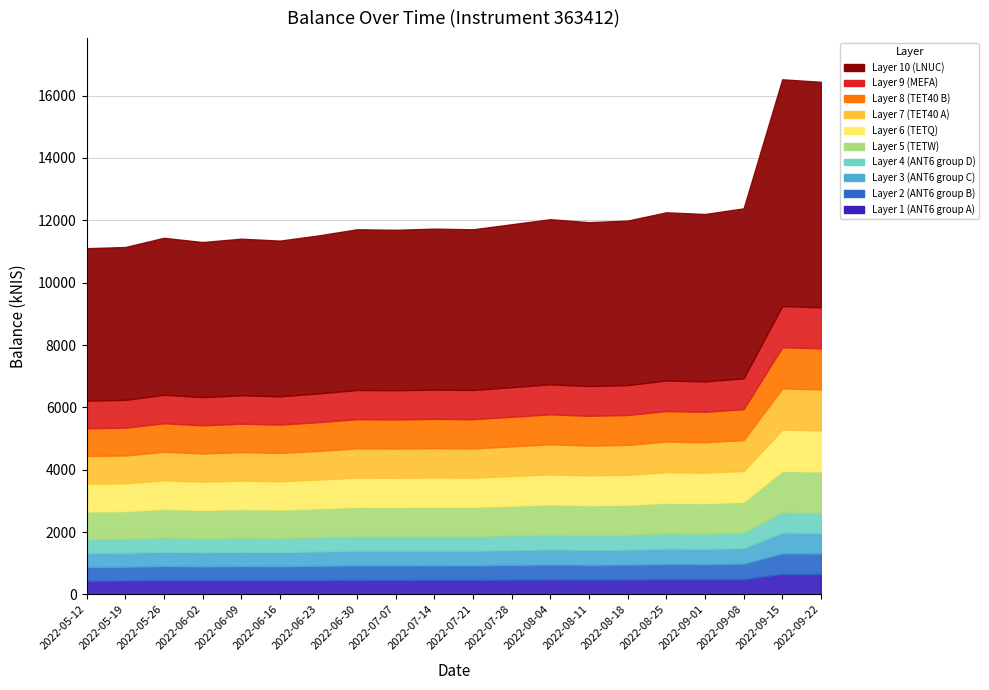

What is the minimum value shown in the chart?

11105.6